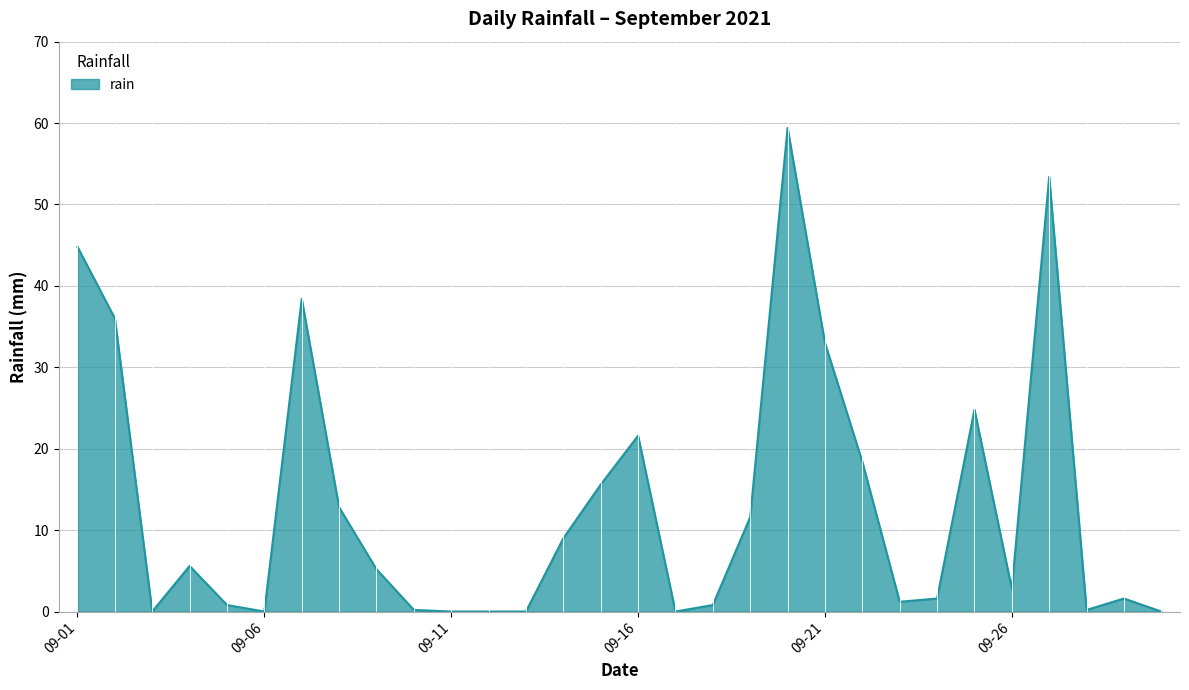

What is the maximum value shown in the chart?

59.4